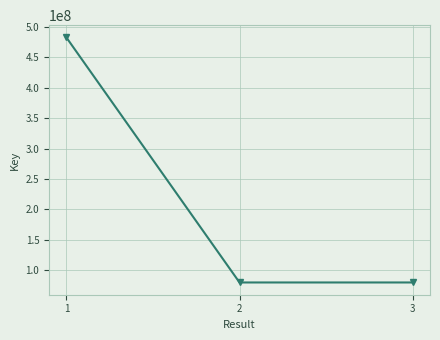

What is the difference between the values at 1 and 2?

402756024